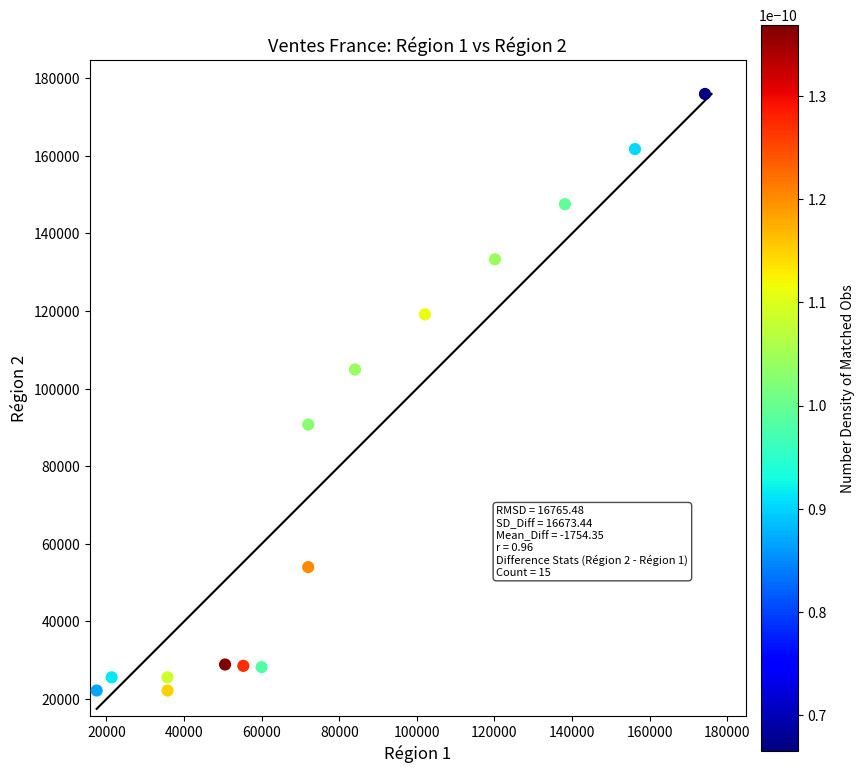

What Y value in the scatter plot is closest to 99066?

104933.3